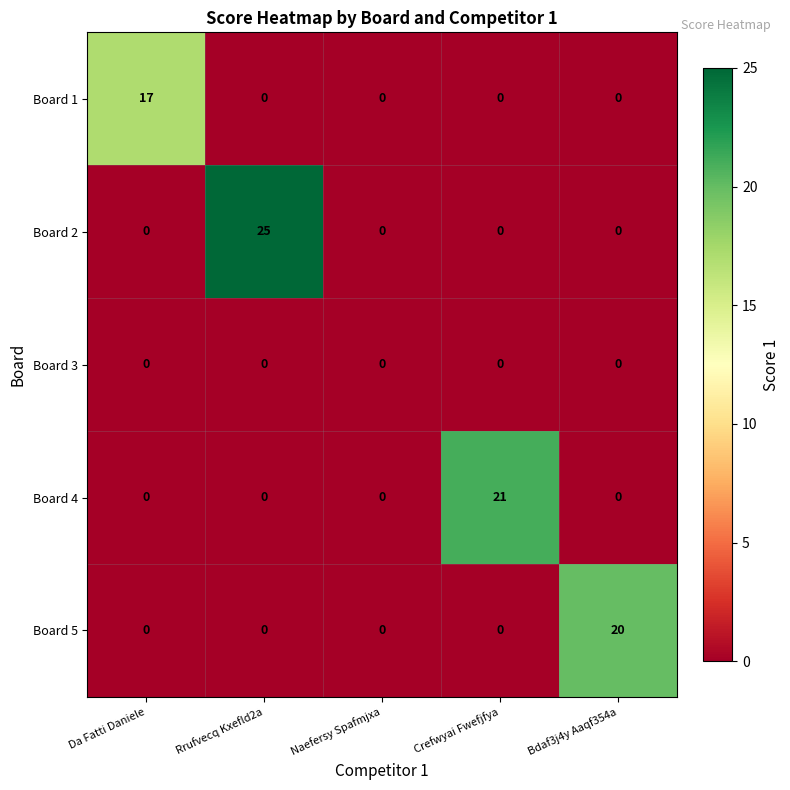

Which series has the largest total across all categories?

Board 2